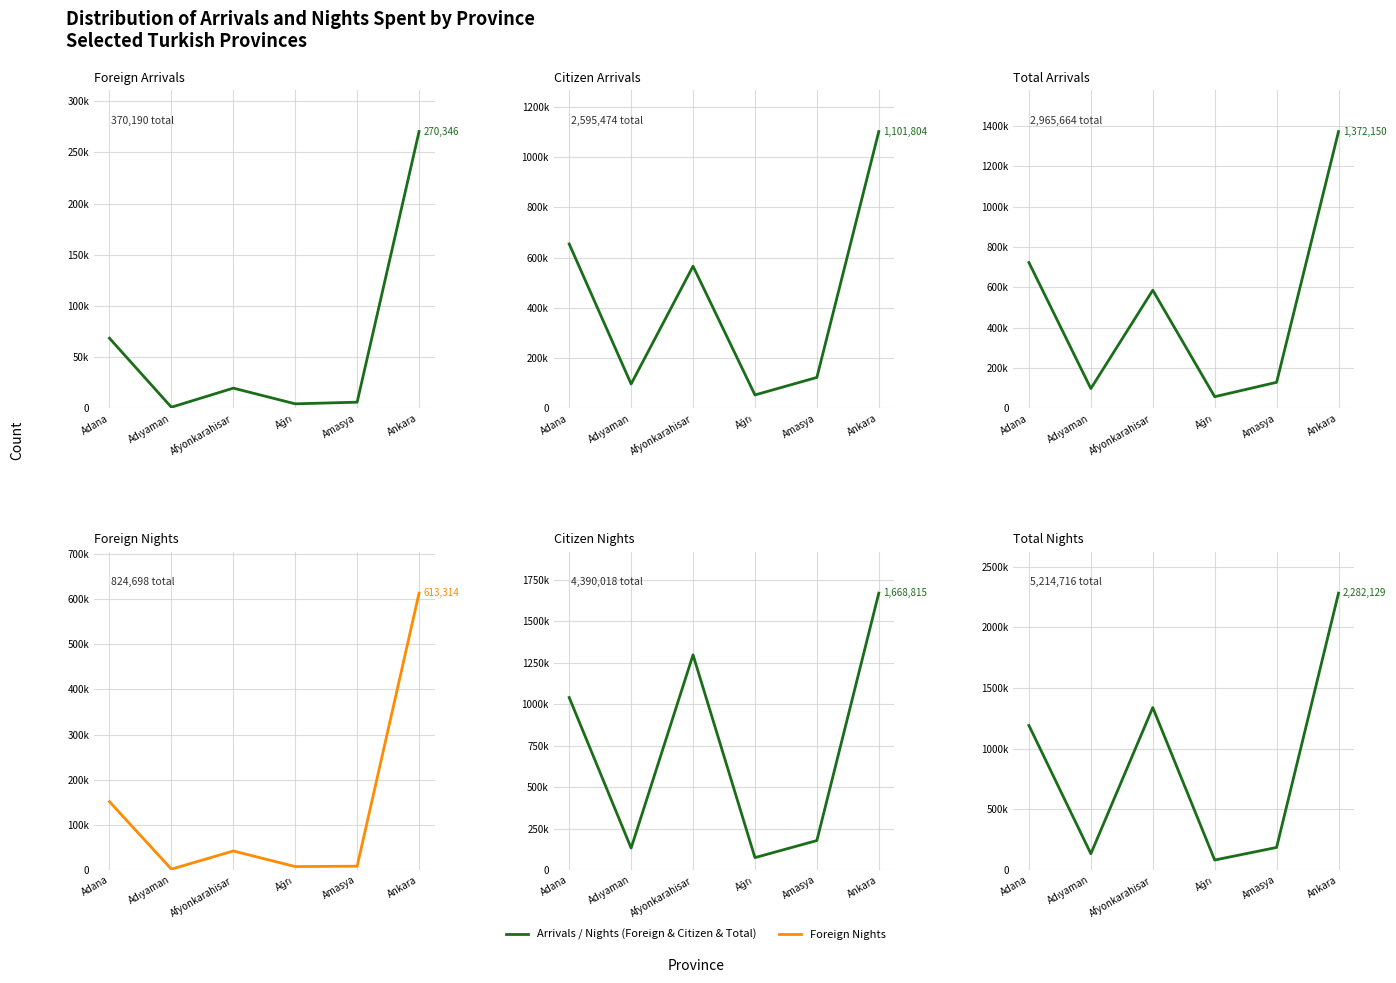

Between Adıyaman and Afyonkarahisar, which is larger?

Afyonkarahisar